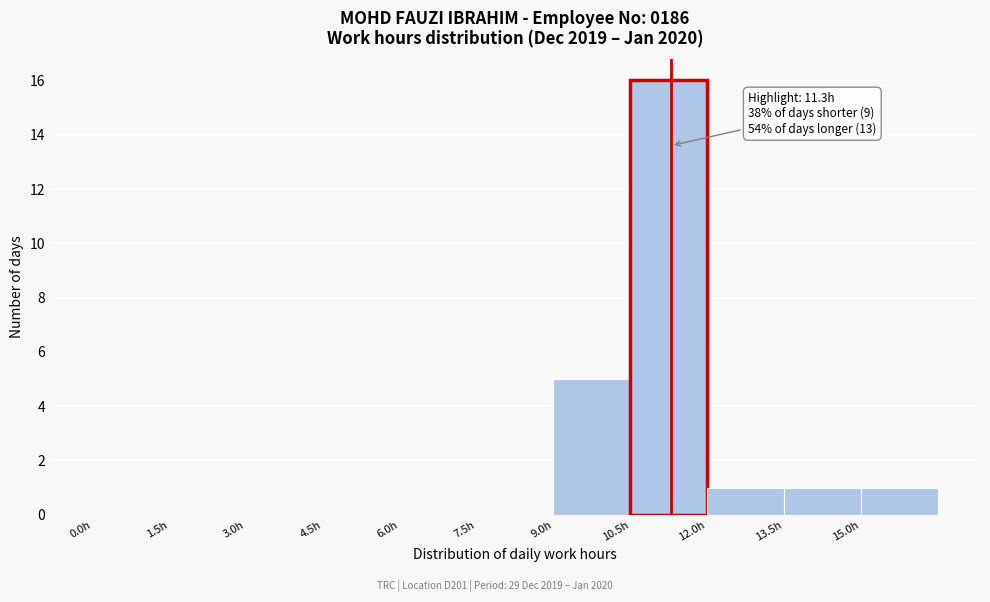

Which range on the x-axis has the tallest bar?

10.5 to 12.0